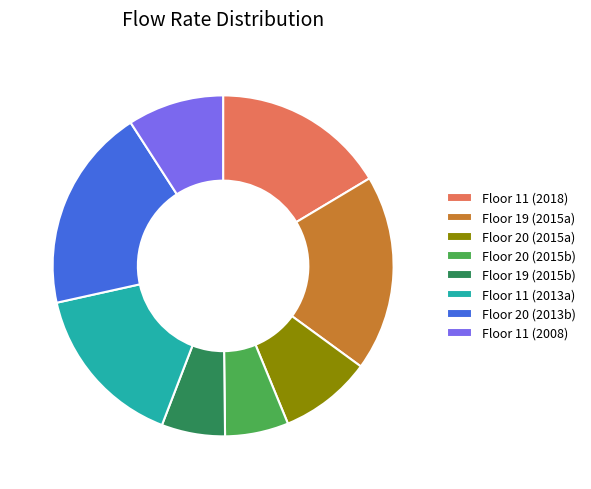

Does Floor 19 (2015b) account for over 50% of the chart?

No